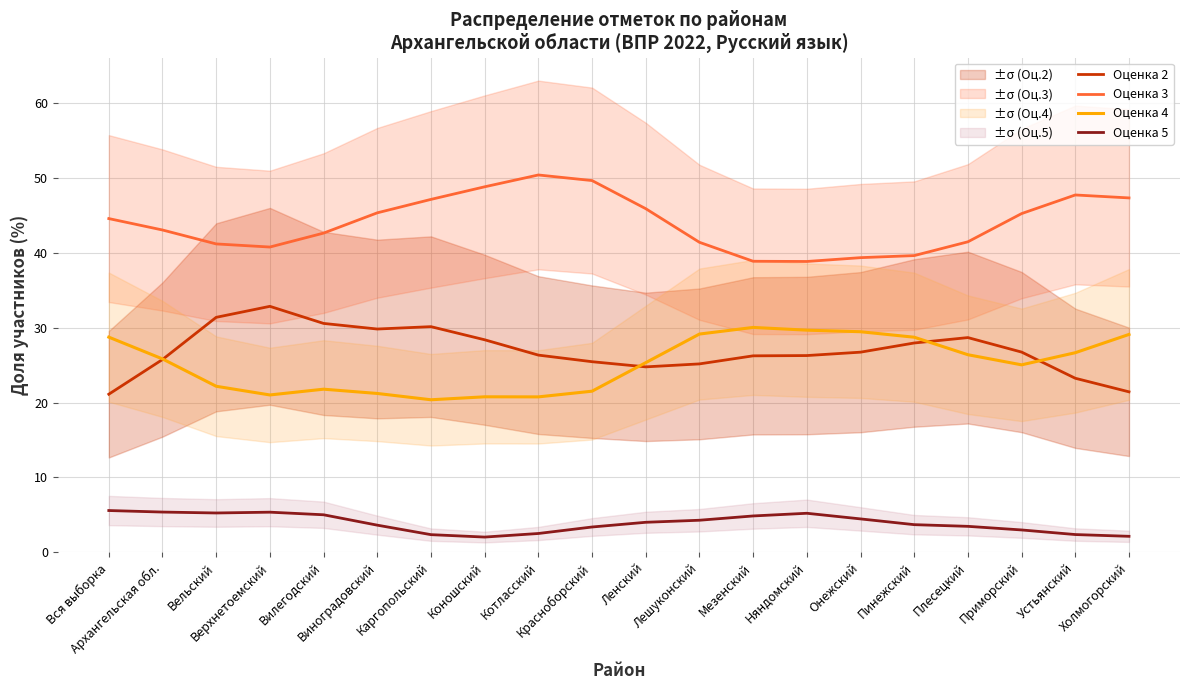

True or false: Оценка 4 and Оценка 5 intersect in this chart.

False